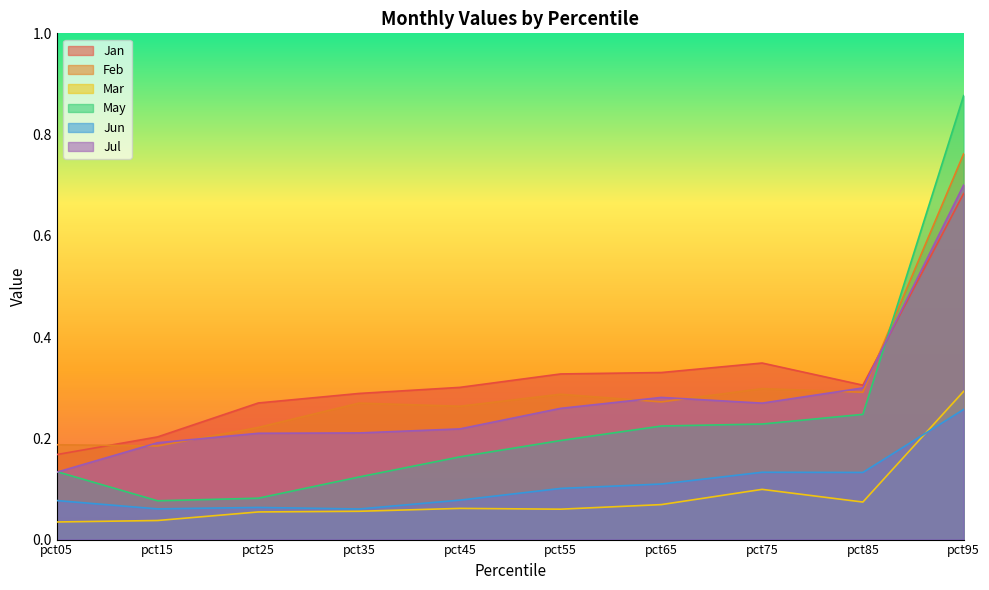

At how many categories does at least one series exceed 0?

10